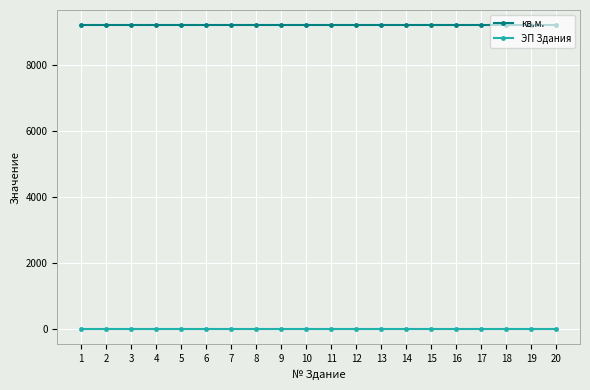

What is the value of the кв.м. point at the 20th from the left?

9216